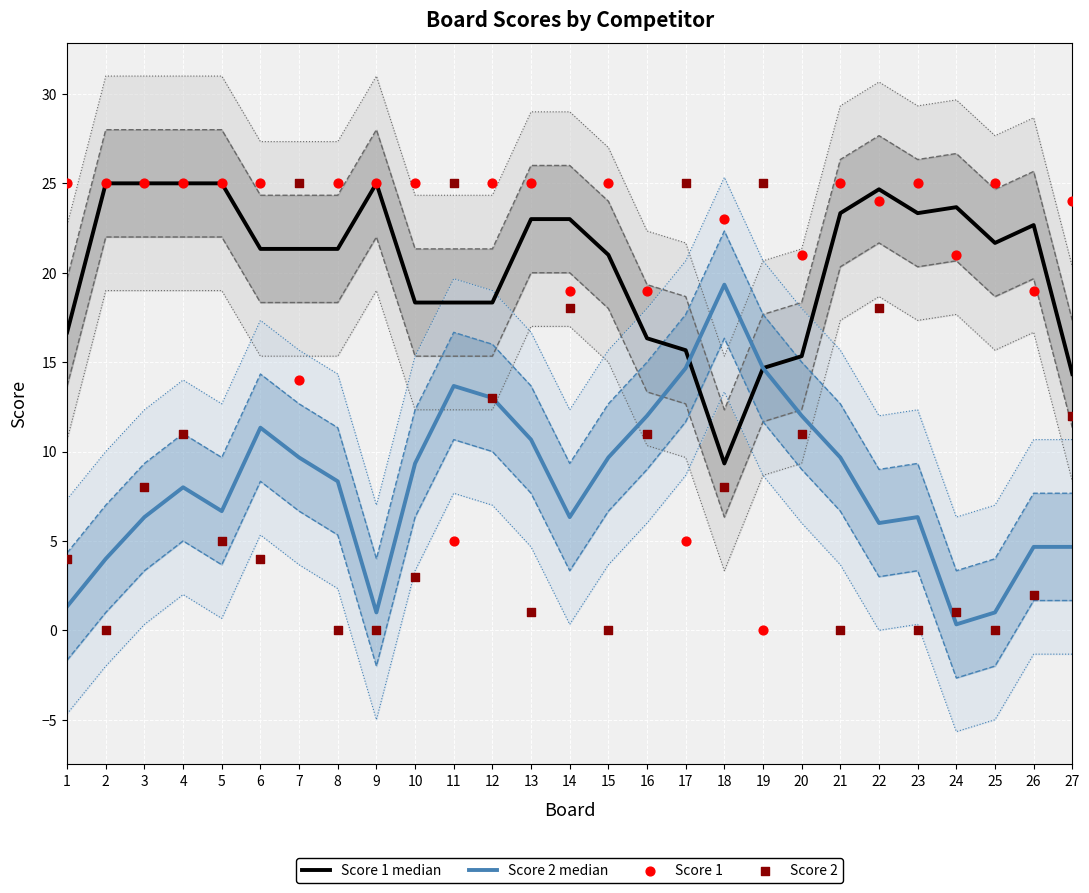

Which series reaches the maximum Y coordinate?

Score 1